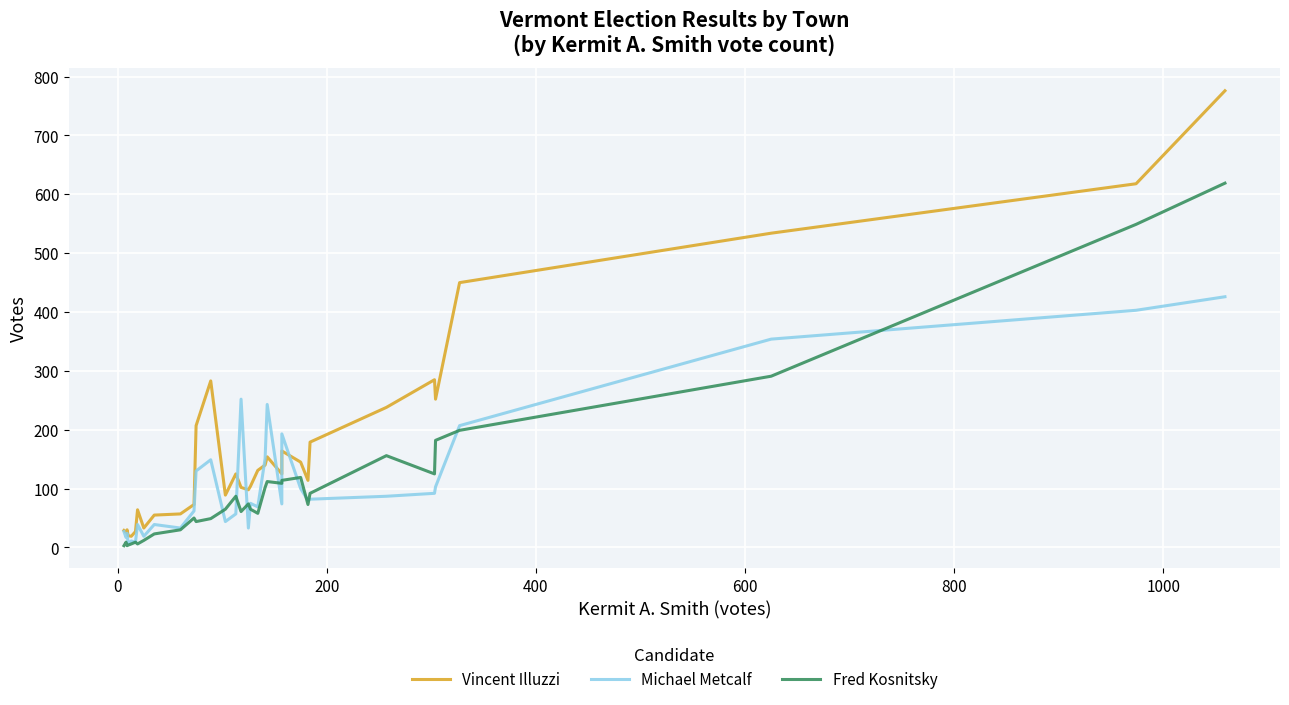

True or false: Fred Kosnitsky and Michael Metcalf intersect in this chart.

True